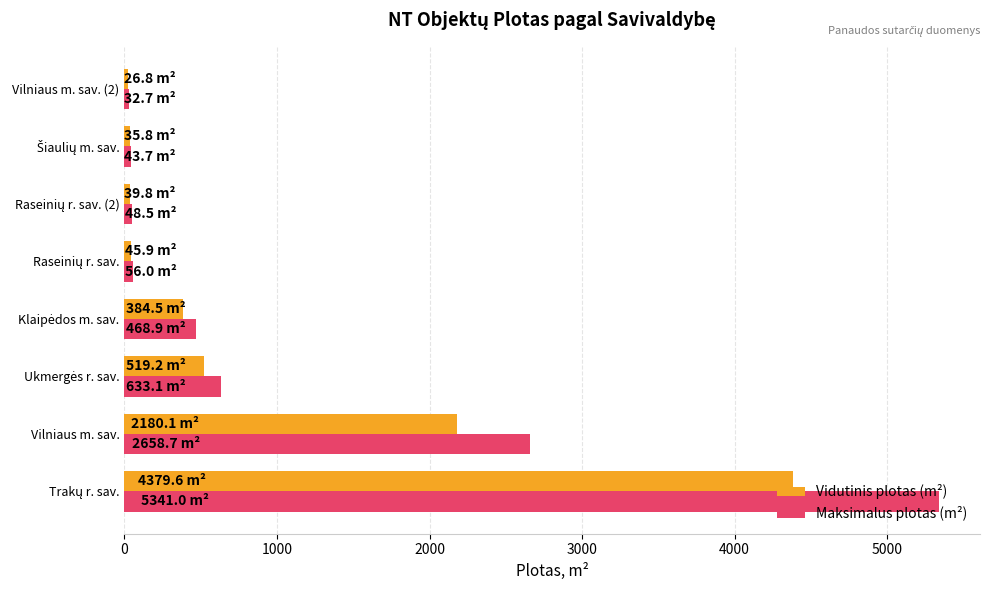

Is it true that Maksimalus plotas (m²) equals 2658.7 at Vilniaus m. sav.?

True